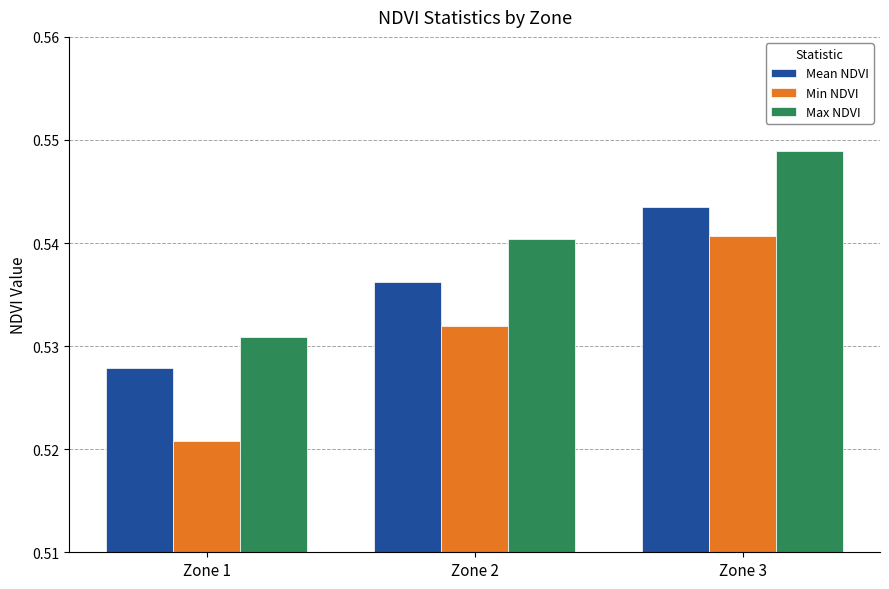

List the labels in order of Min NDVI value, largest first.

Zone 3, Zone 2, Zone 1